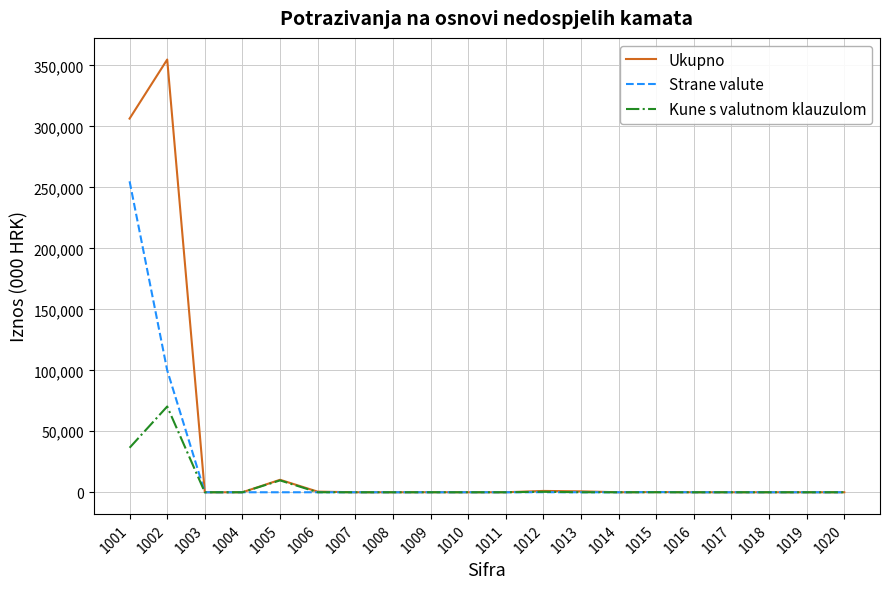

Which series has the largest range (max minus min)?

Ukupno